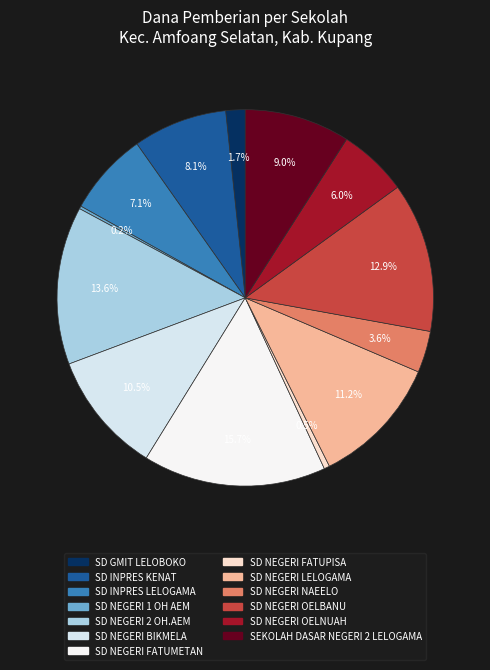

To the nearest percent, what is the combined percentage of SD NEGERI BIKMELA and SD NEGERI NAEELO?

14%